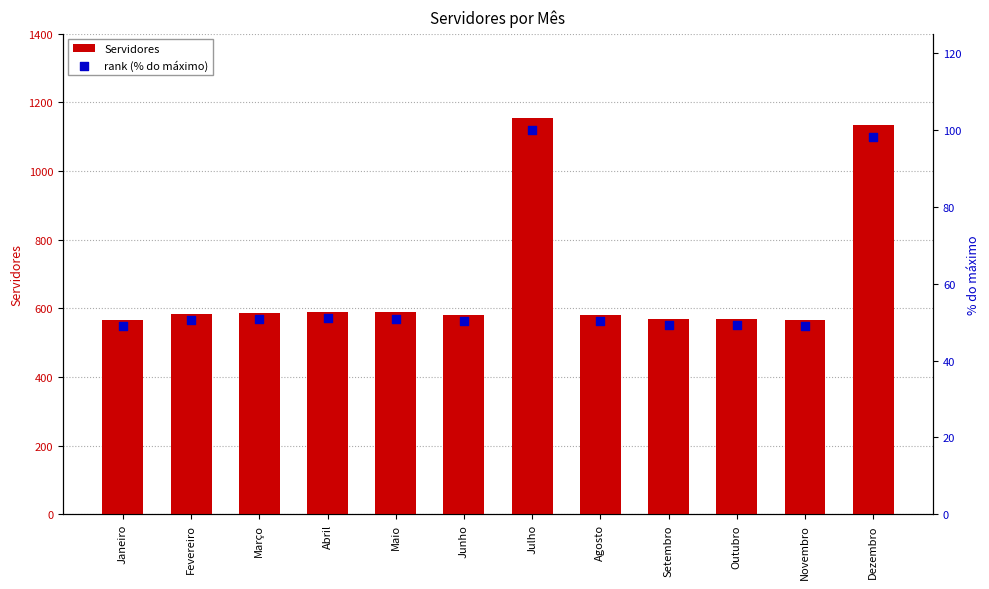

Which series contains the lowest Y value?

rank (% do máximo)